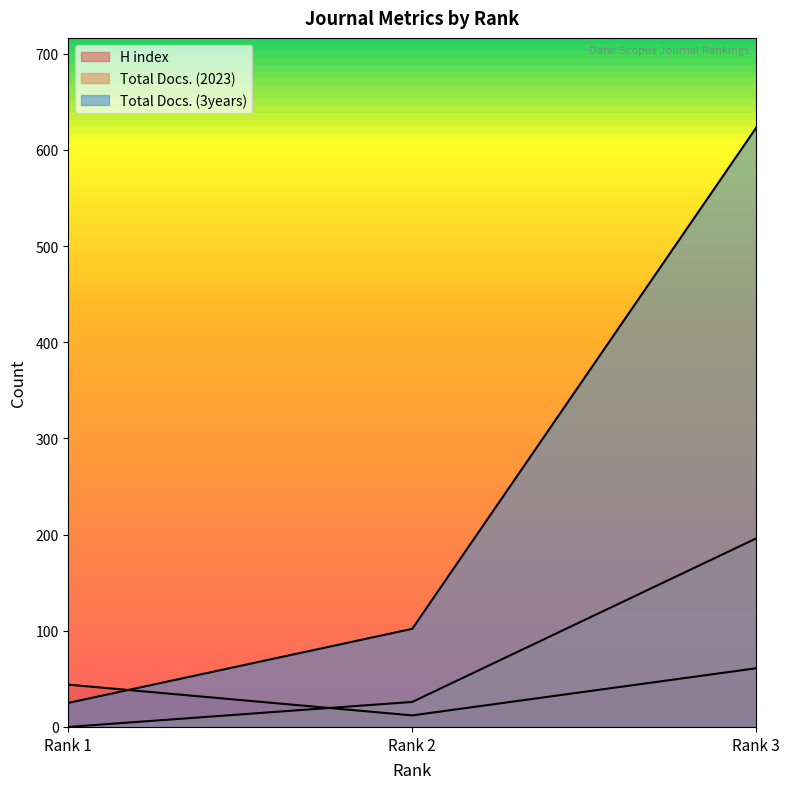

What value does the H index series have at Rank 3, to the nearest 10?

60